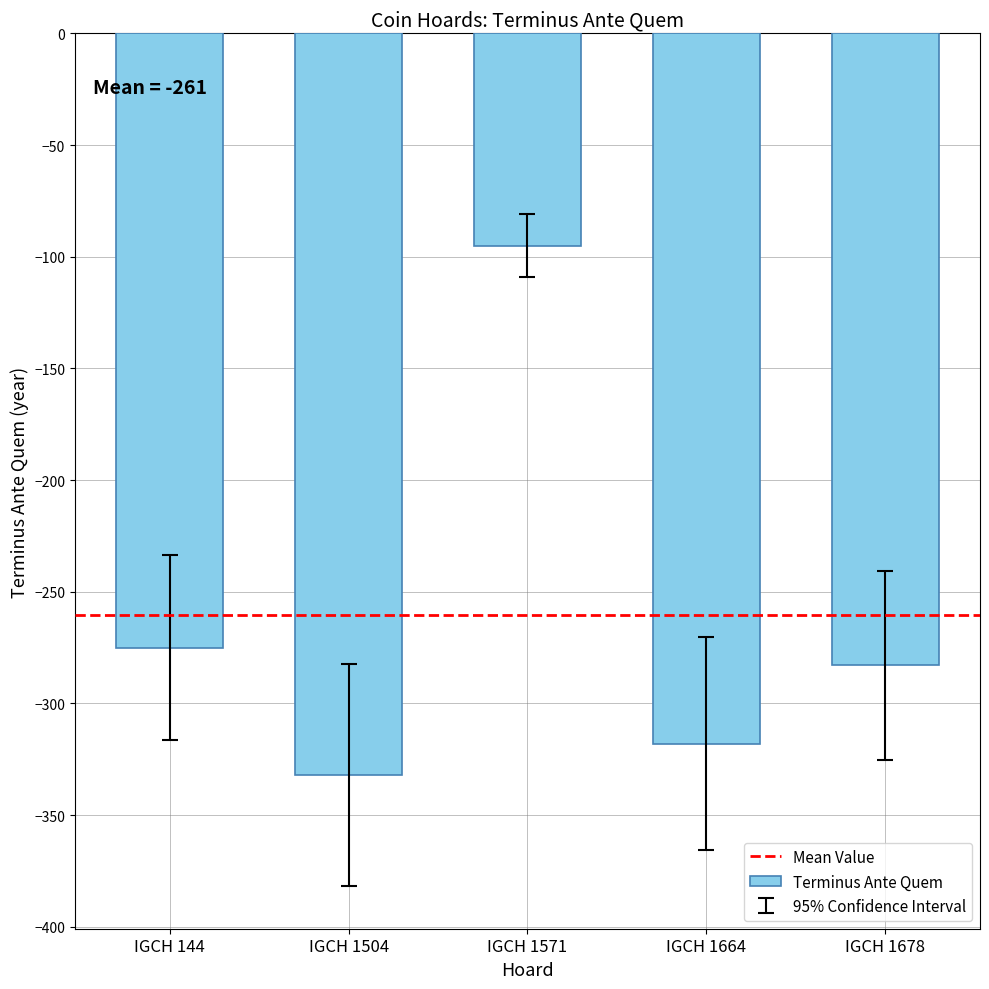

Count the number of data series in this chart.

1